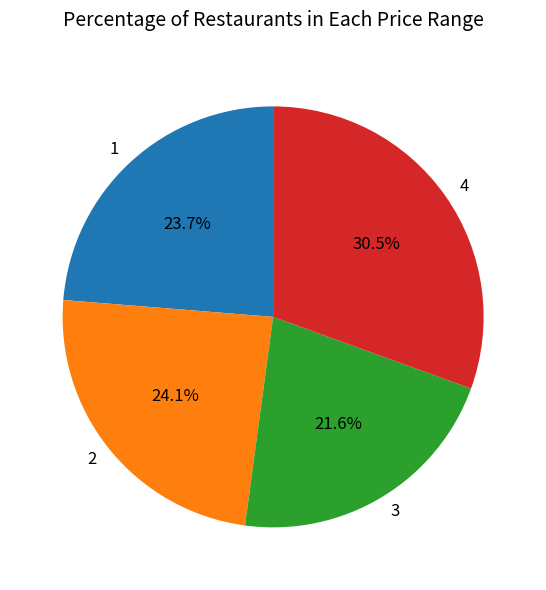

Combined, do 1 and 2 account for over 50%?

No